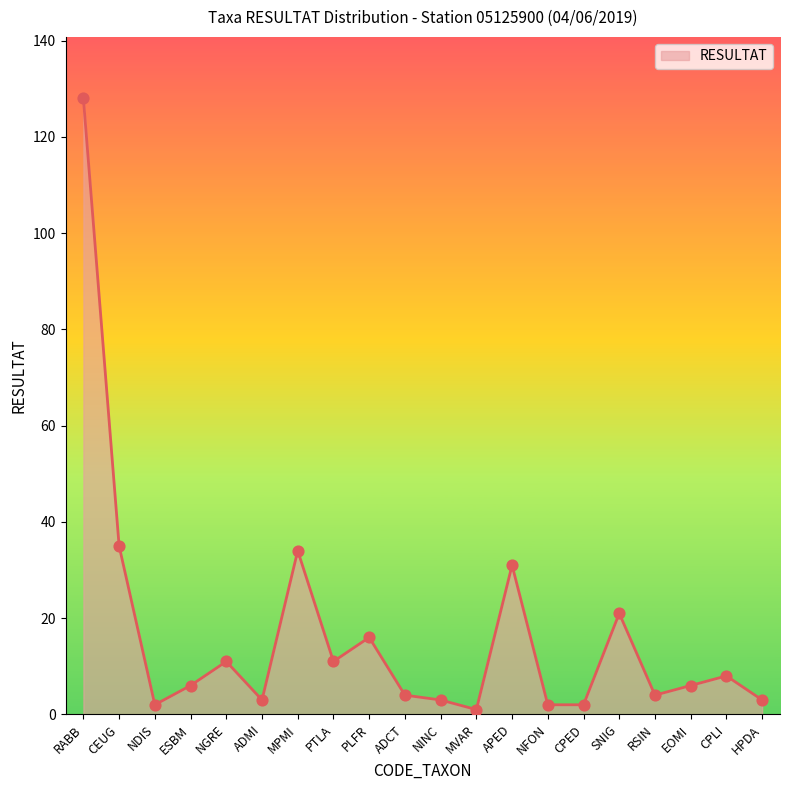

Between PLFR and CPED, which is larger?

PLFR